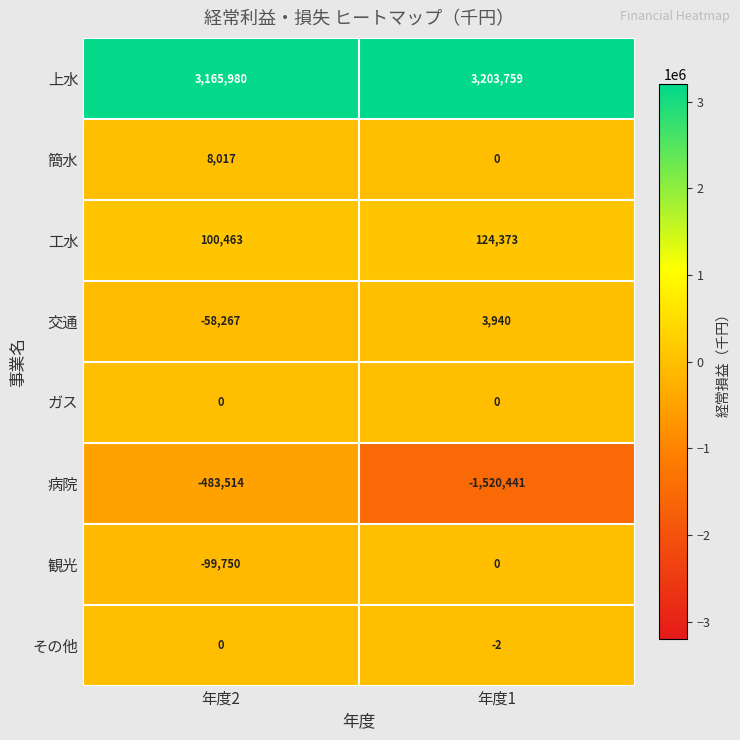

Is it true that その他 equals 1 at 年度2?

False